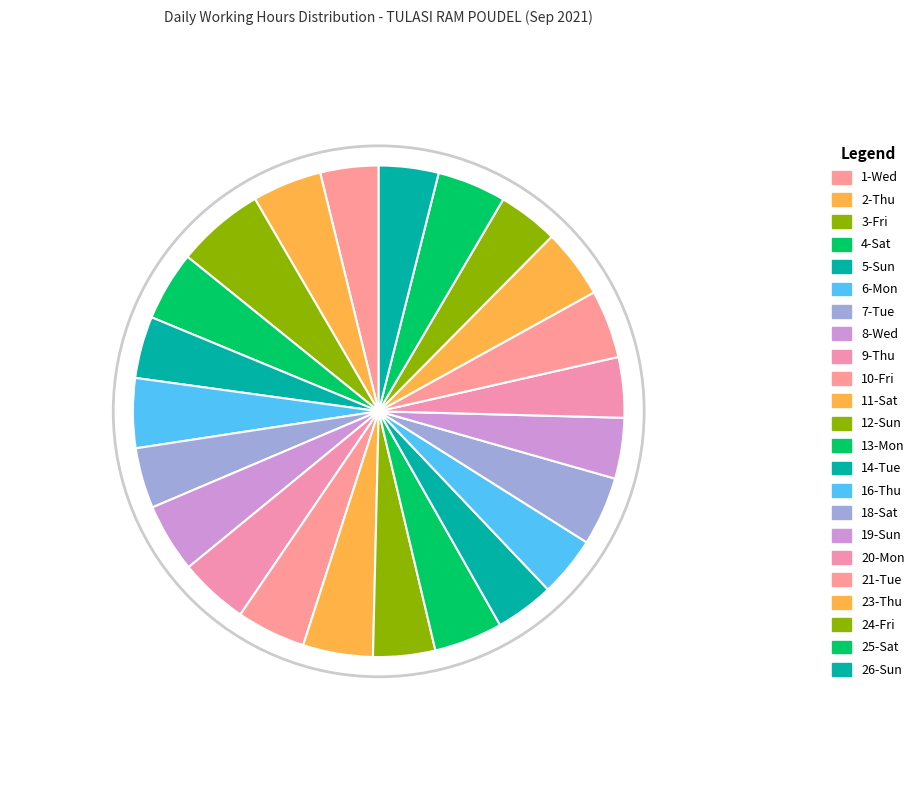

To the nearest percent, what is the average slice percentage?

4%